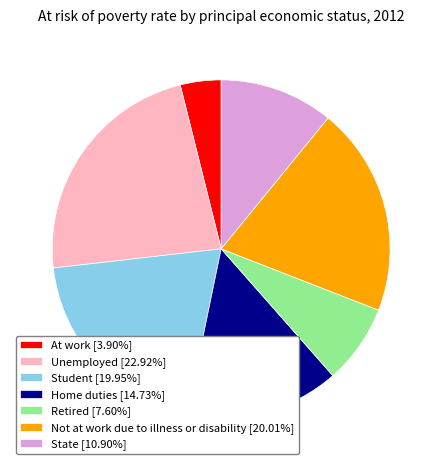

What is the largest slice in the pie chart?

Unemployed